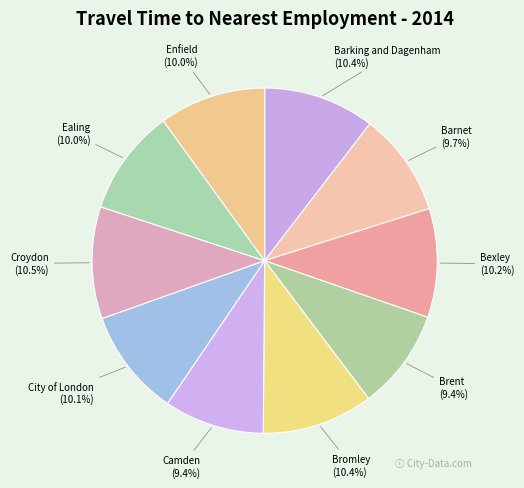

What is the ratio of the value at Bromley to the value at Enfield?

1.0